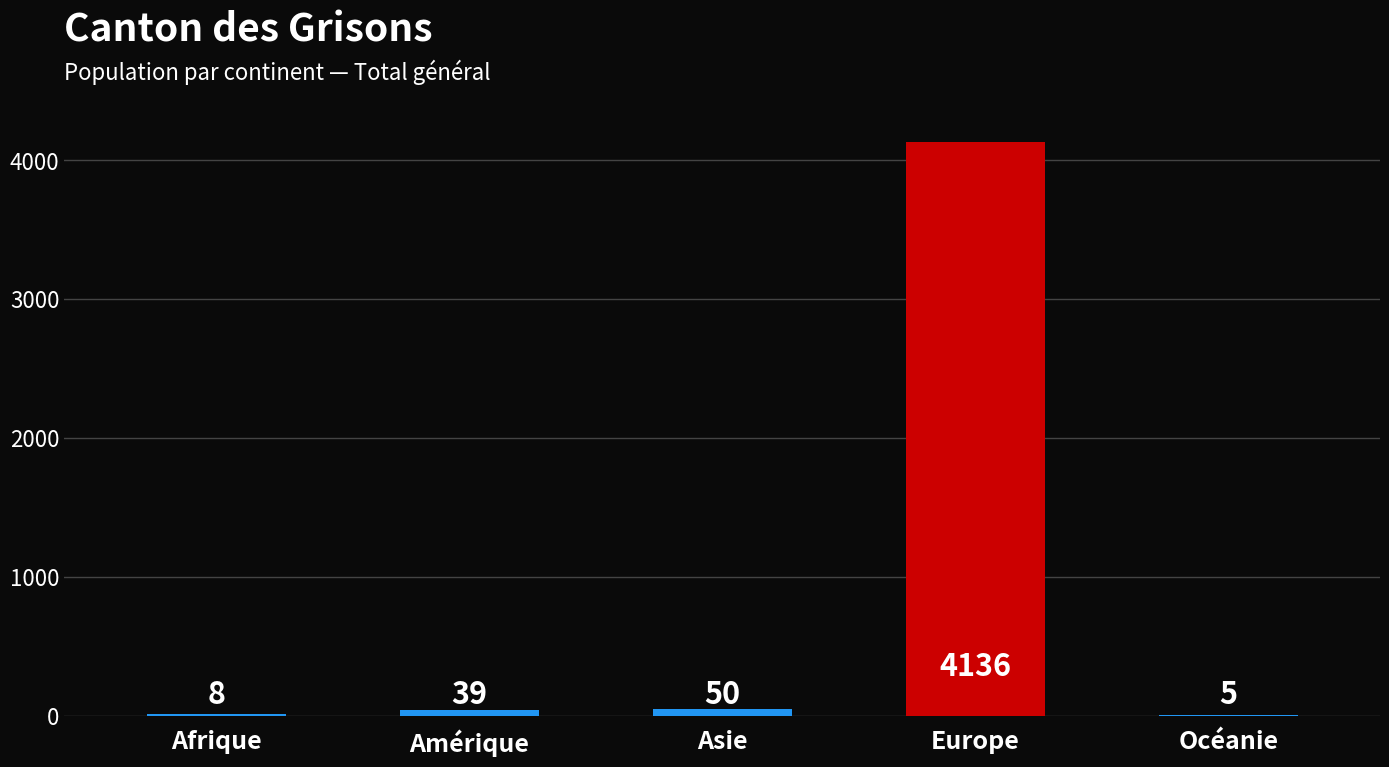

Read the value at Europe, to the nearest 10.

4140